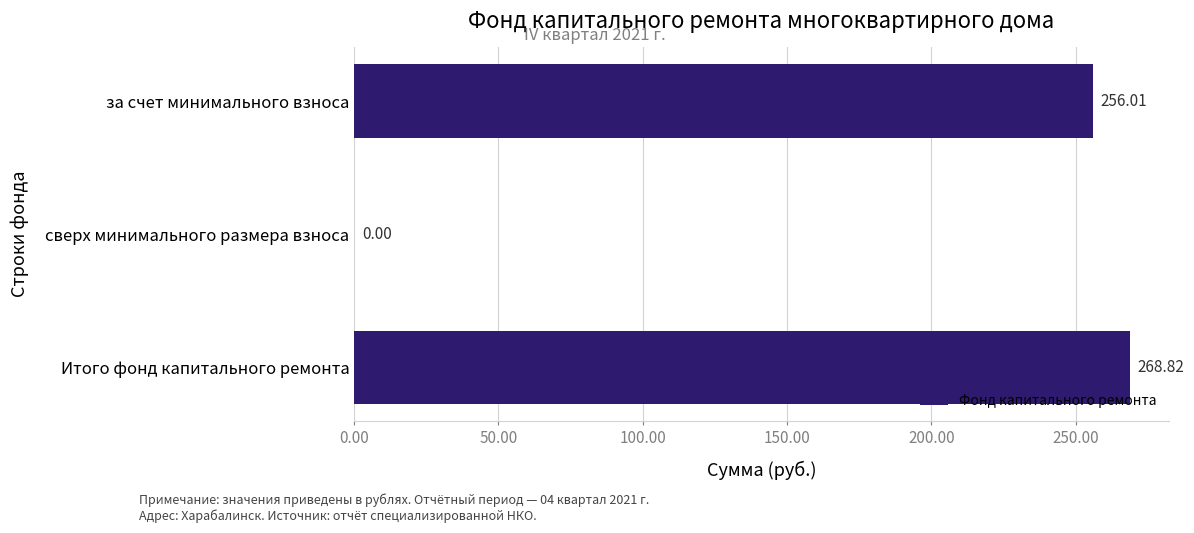

At which label is the value closest to 134?

за счет минимального взноса